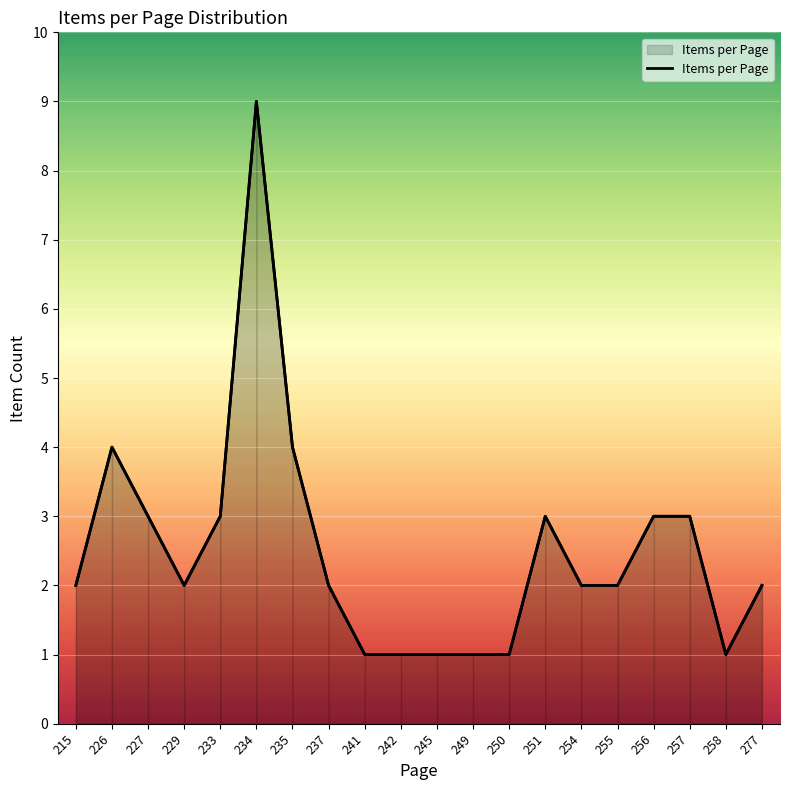

The chart shows a value of 1 at 257. True or false?

False